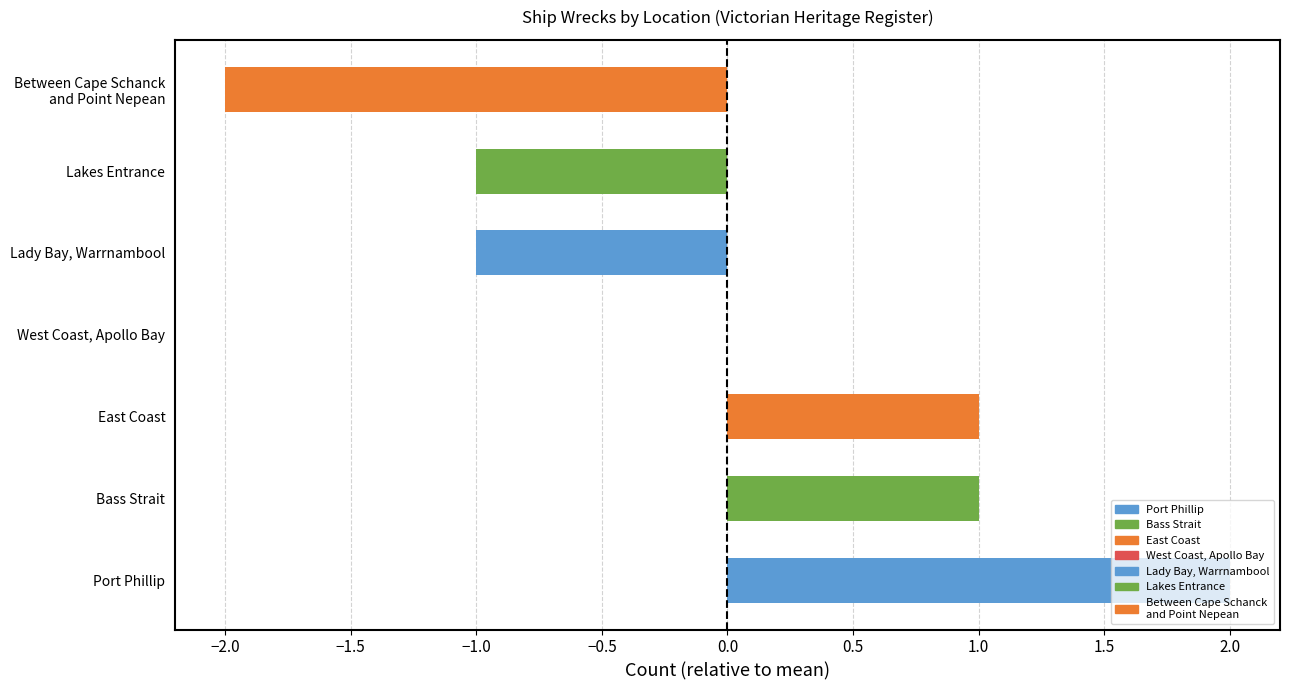

True or false: the data shows 2 at Port Phillip.

True